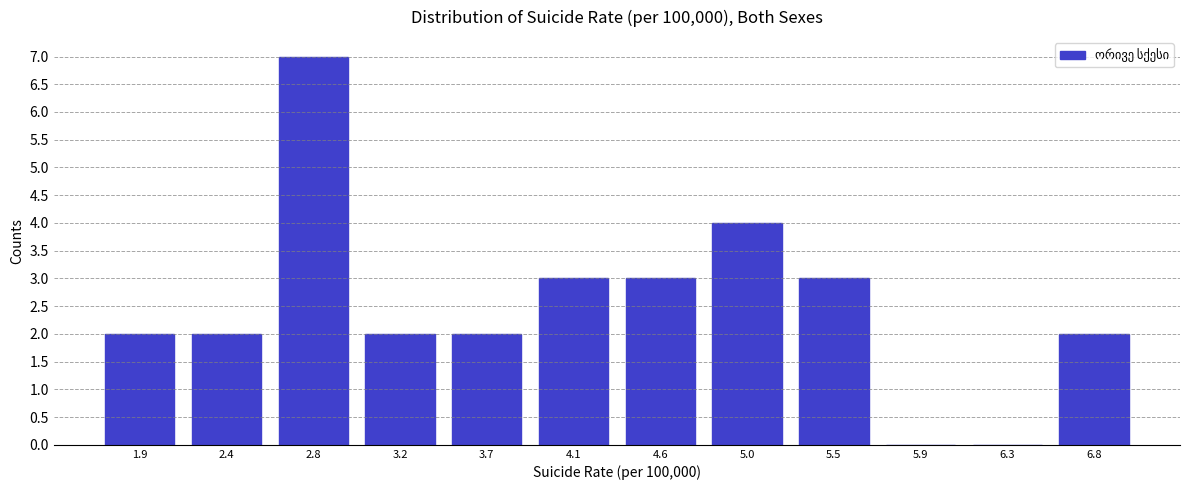

Which range on the x-axis has the tallest bar?

2.60 to 3.05